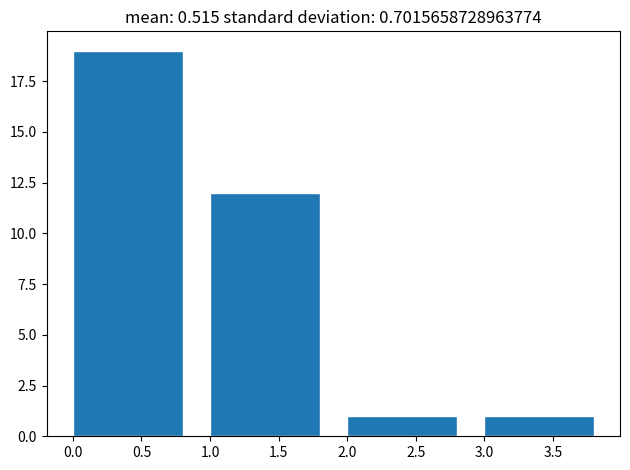

What is the height of the bar covering 1 to 2 on the x-axis? The values are not printed on the chart, so give them approximately, as read against the axis.

12